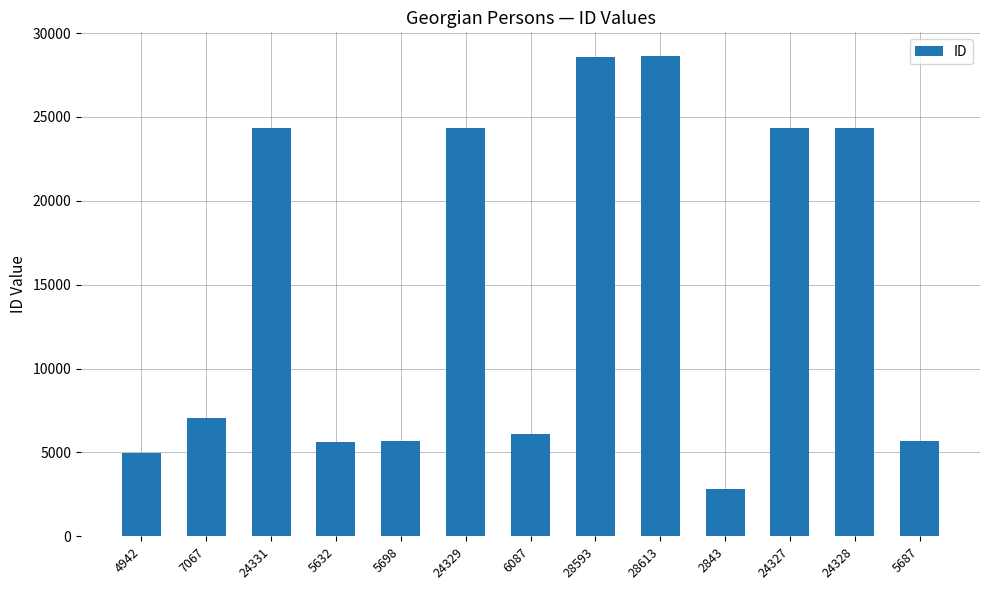

What is the label of the 4th bar from the right?

2843